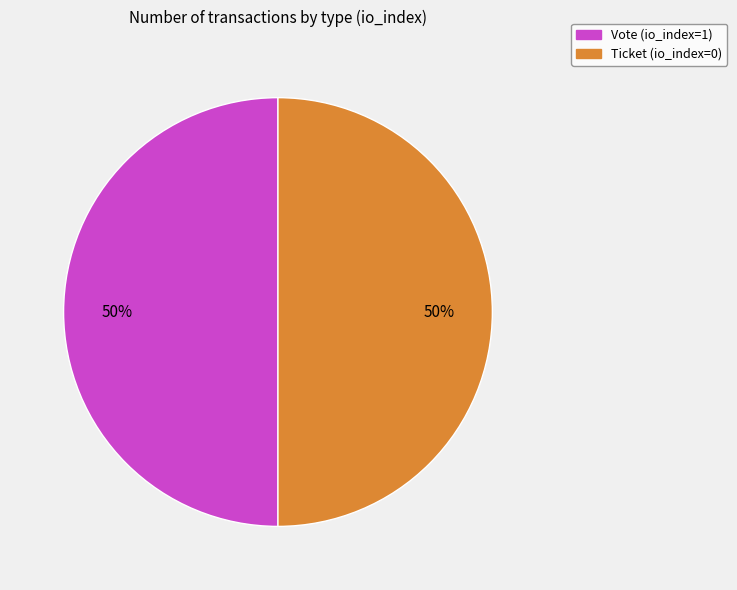

True or false: Ticket (io_index=0) accounts for 50% of the total.

True